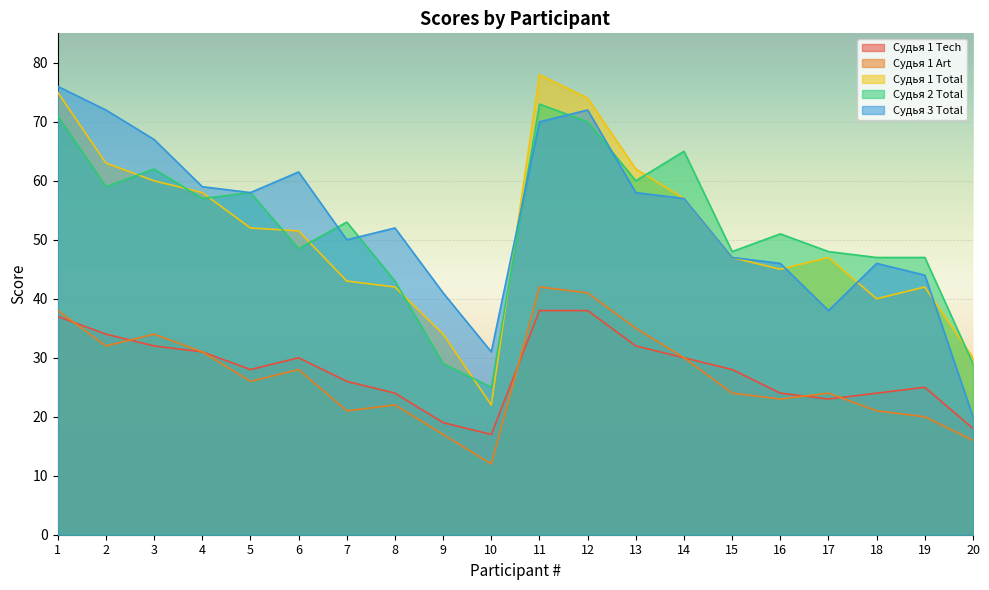

Is the value of Судья 1 Total at 10 greater than the value of Судья 1 Tech at 10?

Yes